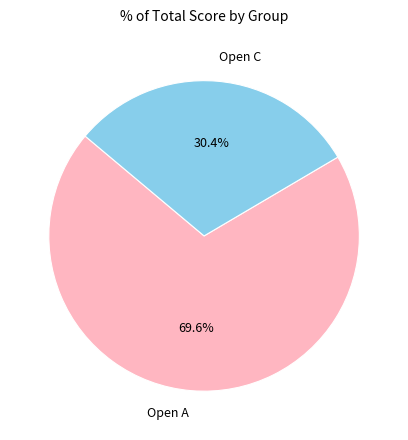

What is the smallest slice in the pie chart?

Open C